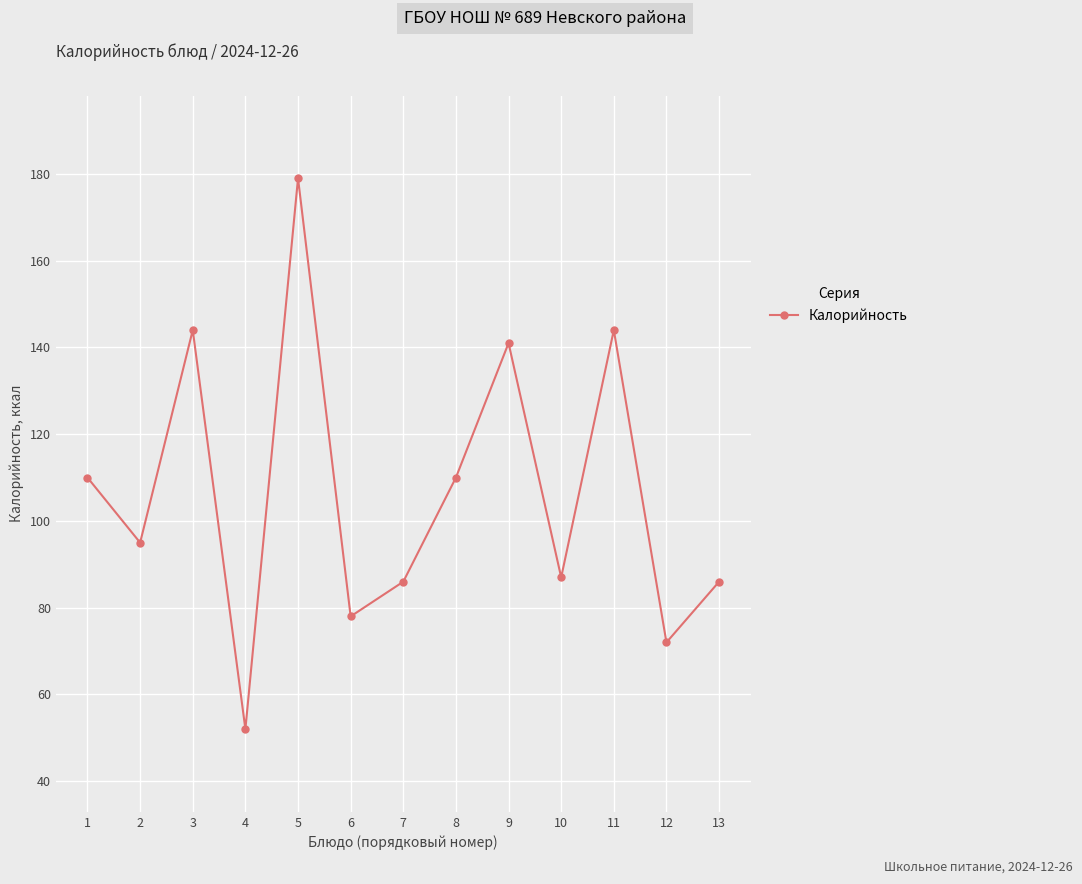

What is the difference between the second highest and minimum values?

92